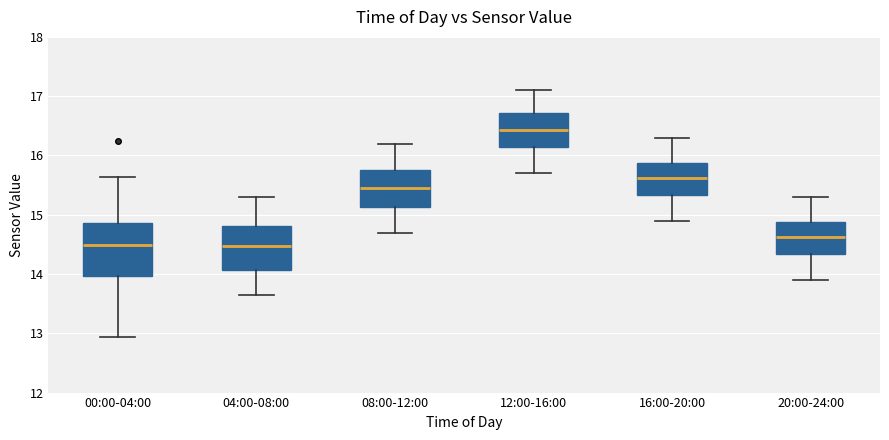

Which box is the tallest, from its lower edge to its upper edge?

00:00-04:00